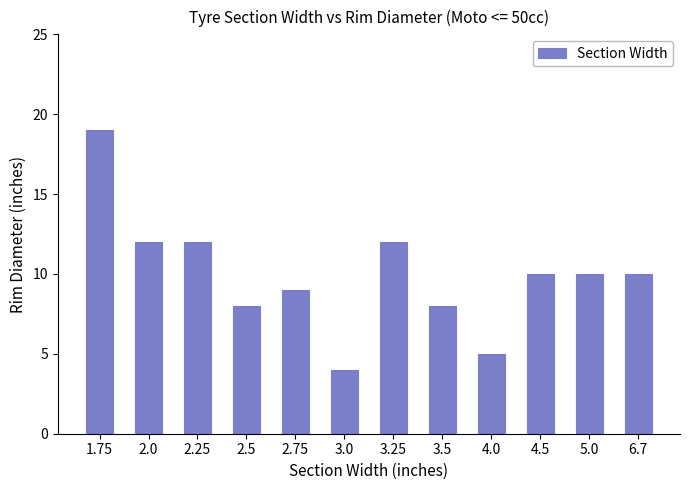

Are the bars grouped side by side (vs. stacked)?

No